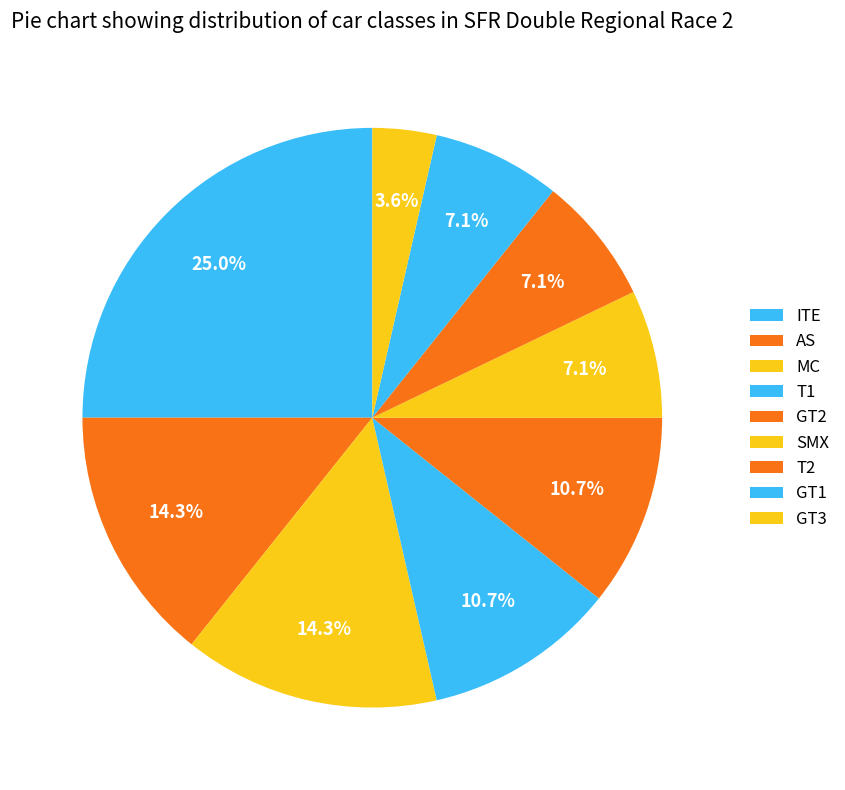

What percentage is the SMX slice, to the nearest percent?

7%